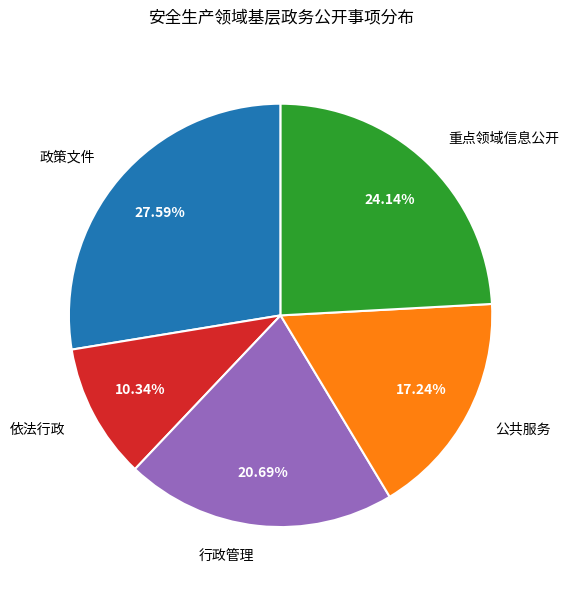

Combined, what portion of the pie is 依法行政 and 重点领域信息公开?

34.5%